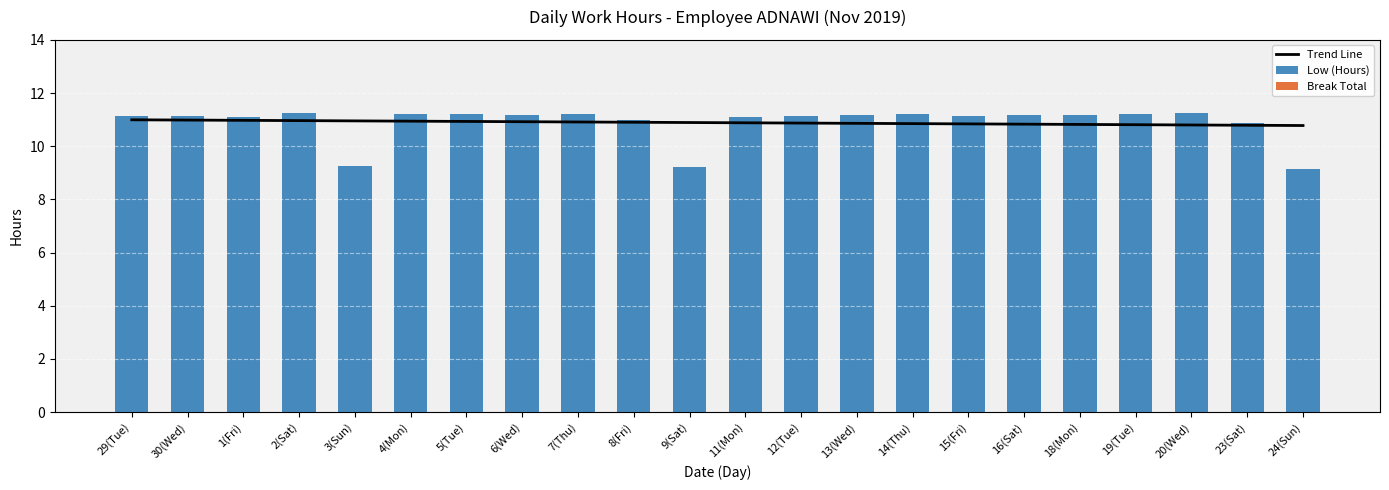

Which series changed the most between 4(Mon) and 24(Sun)?

Low (Hours)